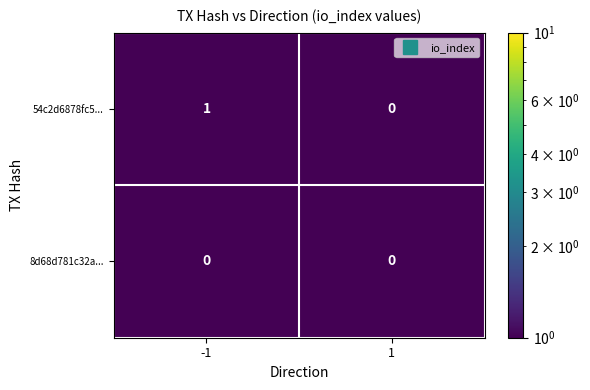

The value of 8d68d781c32a... at 1 is 0. True or false?

True